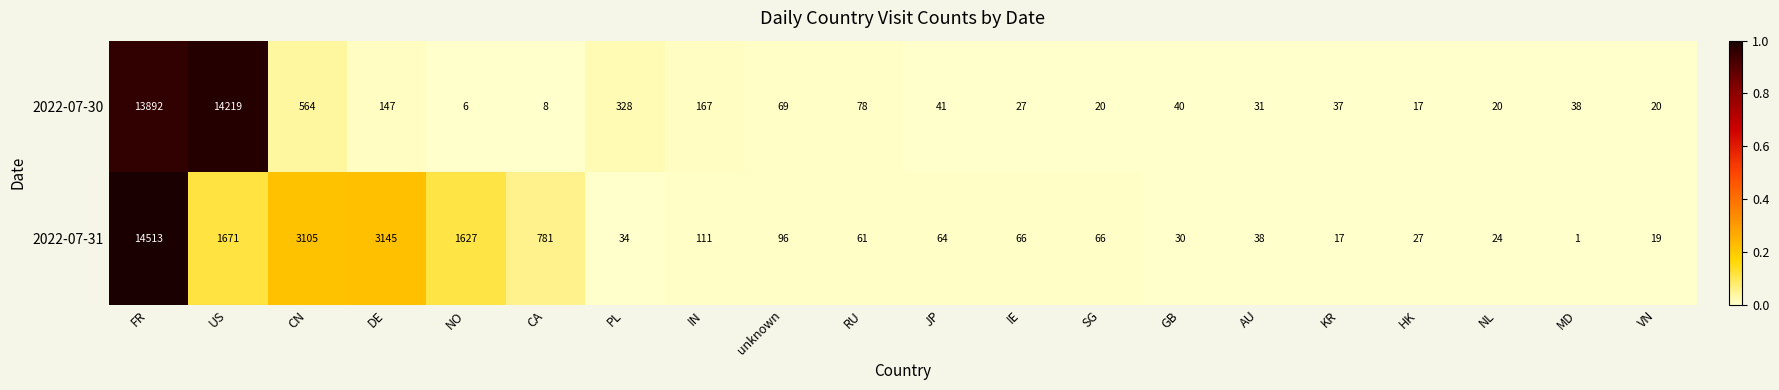

Count the number of categories in the chart.

20